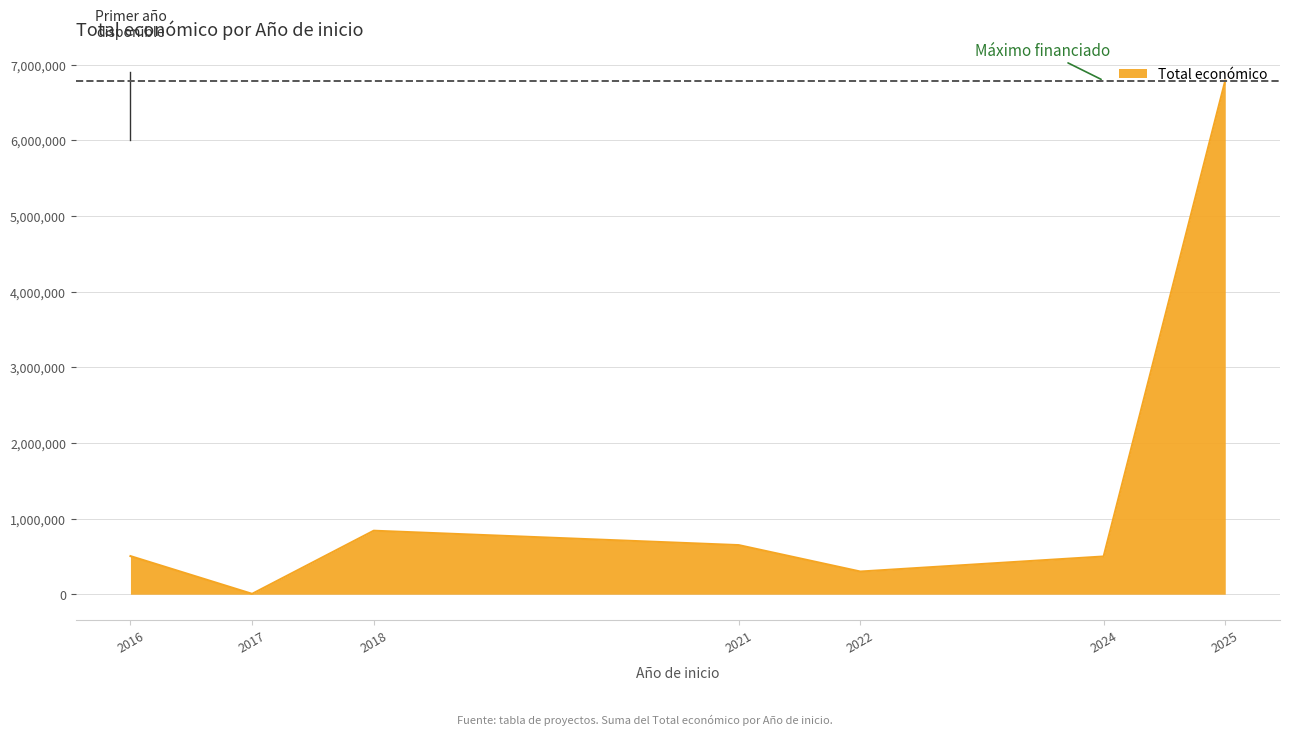

At which category does the chart reach its minimum across all series?

2017